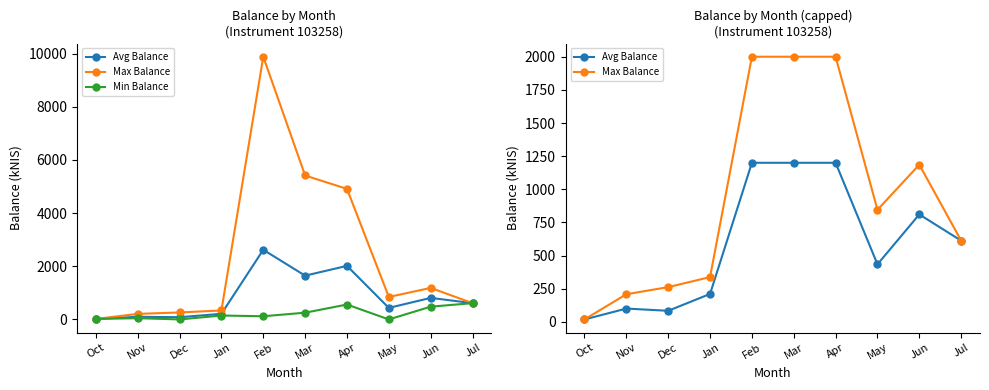

How many lines are shown in the chart?

3